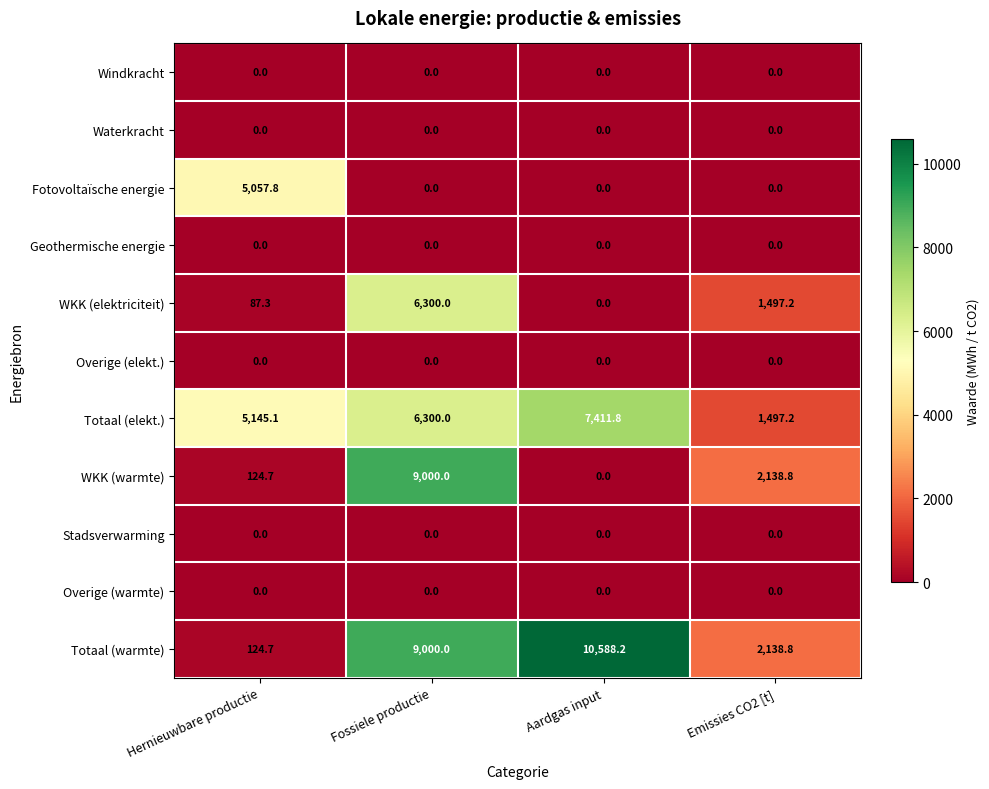

The value of Stadsverwarming at Fossiele productie is 0.0. True or false?

True